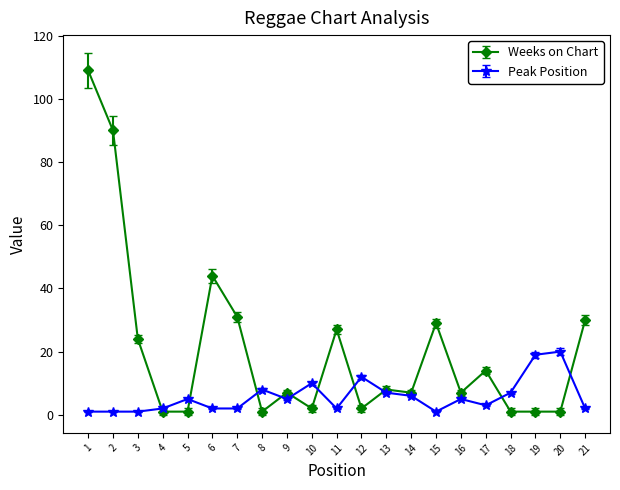

Reading left to right, extract all data points from this chart.

Weeks on Chart: 109	90	24	1	1	44	31	1	7	2	27	2	8	7	29	7	14	1	1	1	30
Peak Position: 1	1	1	2	5	2	2	8	5	10	2	12	7	6	1	5	3	7	19	20	2